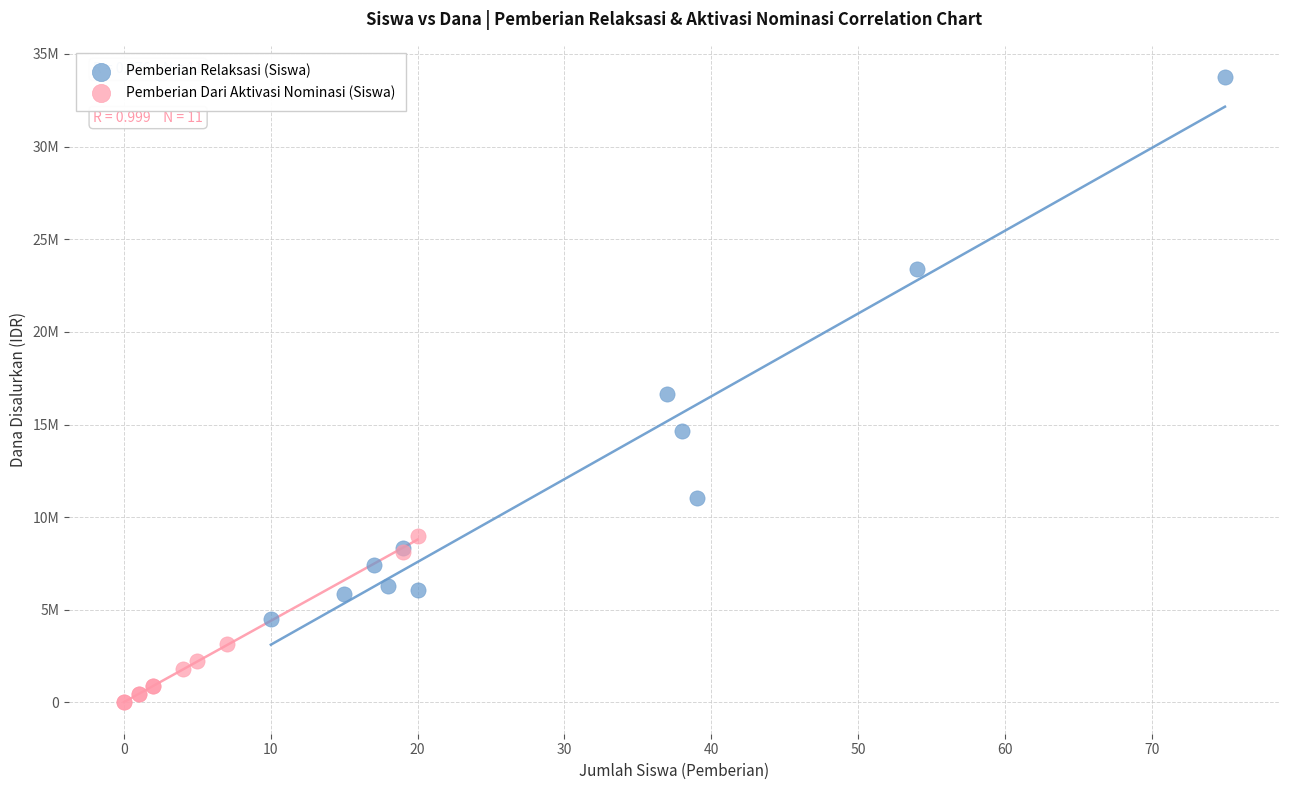

Which series reaches the minimum Y coordinate?

Pemberian Dari Aktivasi Nominasi (Siswa)